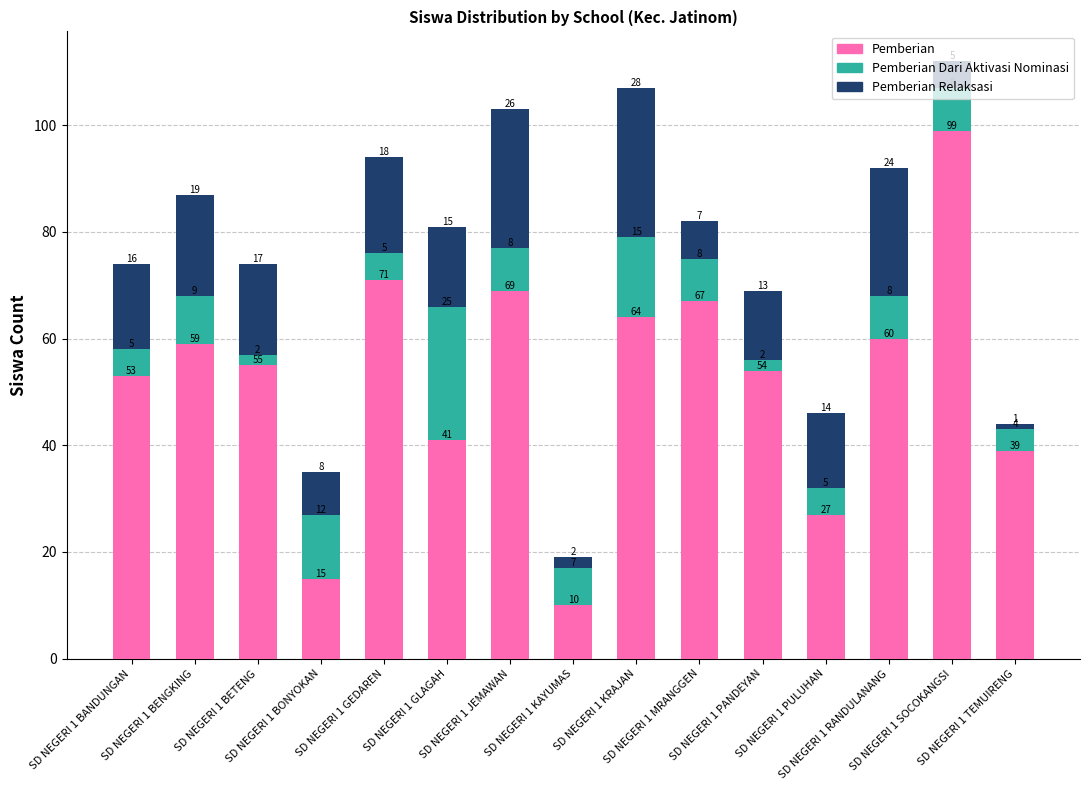

What is the highest value of the Pemberian series?

99